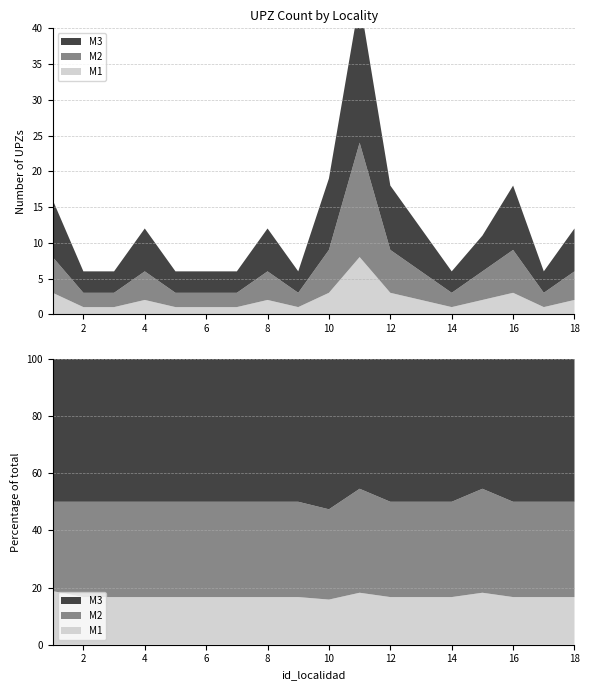

Reading left to right, what are all the values shown in this chart?

M1: 1=3	2=1	3=1	4=2	5=1	6=1	7=1	8=2	9=1	10=3	11=8	12=3	13=2	14=1	15=2	16=3	17=1	18=2
M2: 1=5	2=2	3=2	4=4	5=2	6=2	7=2	8=4	9=2	10=6	11=16	12=6	13=4	14=2	15=4	16=6	17=2	18=4
M3: 1=8	2=3	3=3	4=6	5=3	6=3	7=3	8=6	9=3	10=10	11=20	12=9	13=6	14=3	15=5	16=9	17=3	18=6